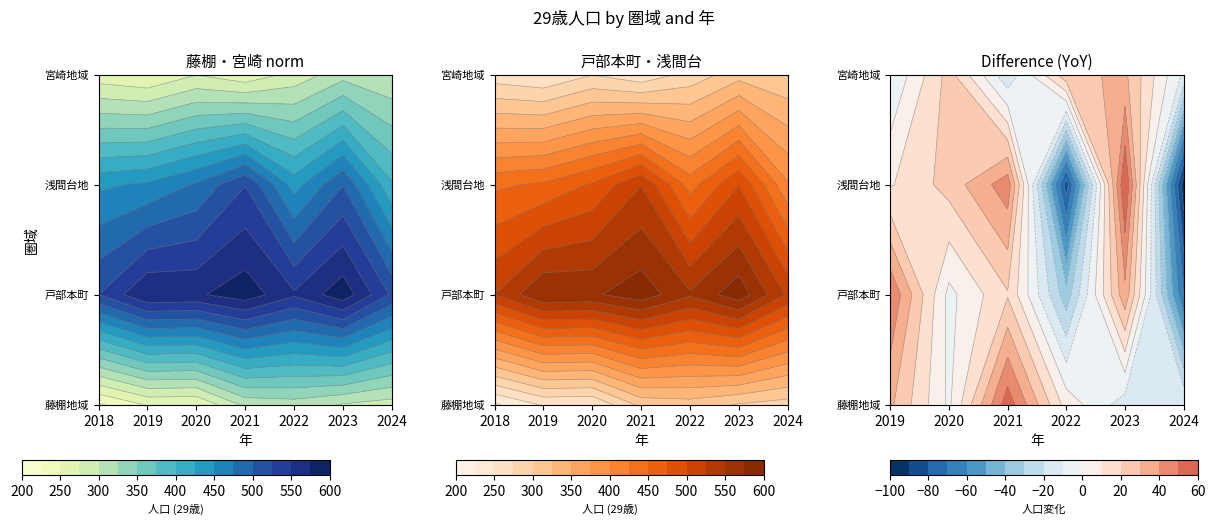

How many data points does each series have?

7